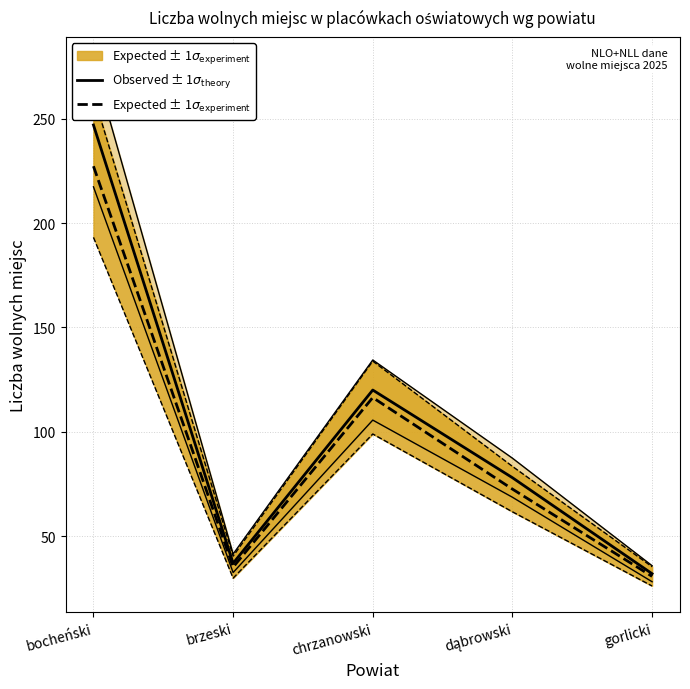

Read the Observed ± 1$\sigma_\mathrm{theory}$ value at bocheński.

247.0